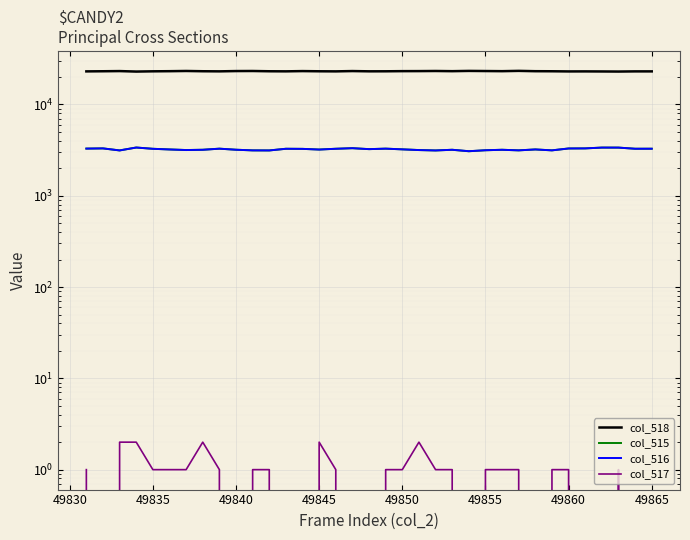

At which label does col_518 reach its minimum?

49840